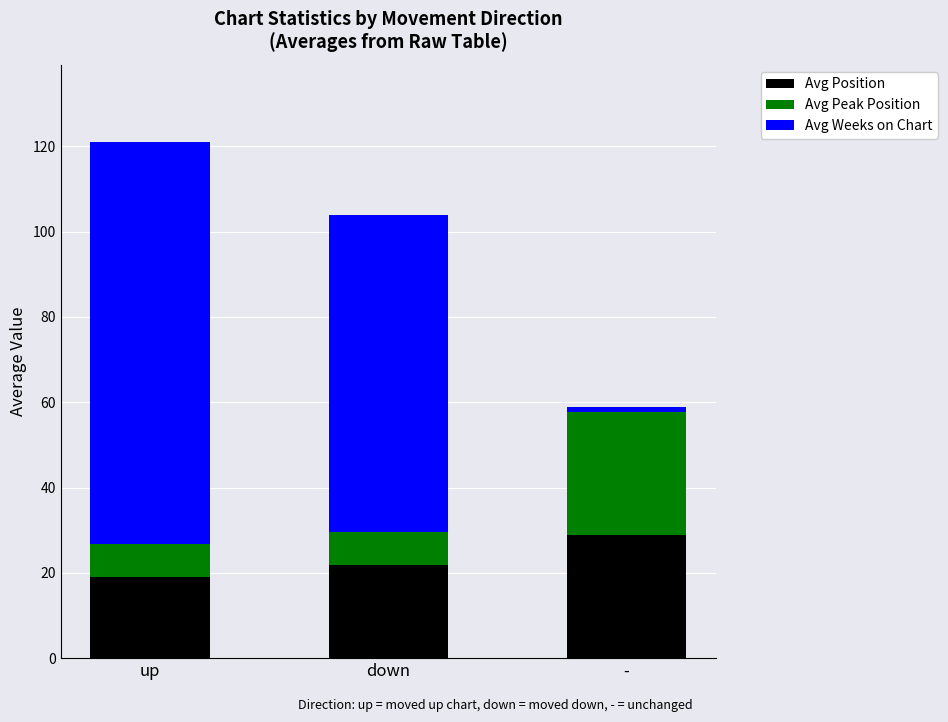

At which label does Avg Position reach its peak?

-